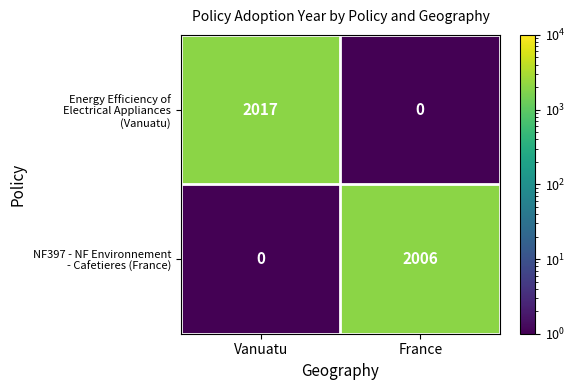

Which category has the highest value across all series?

Vanuatu